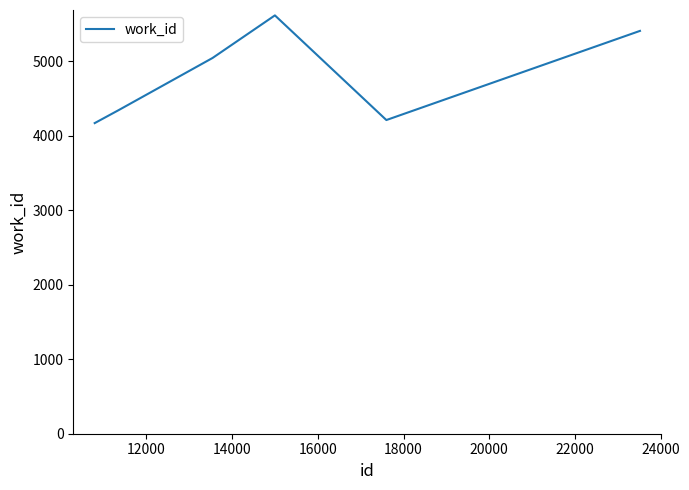

What is the smallest value displayed?

4167